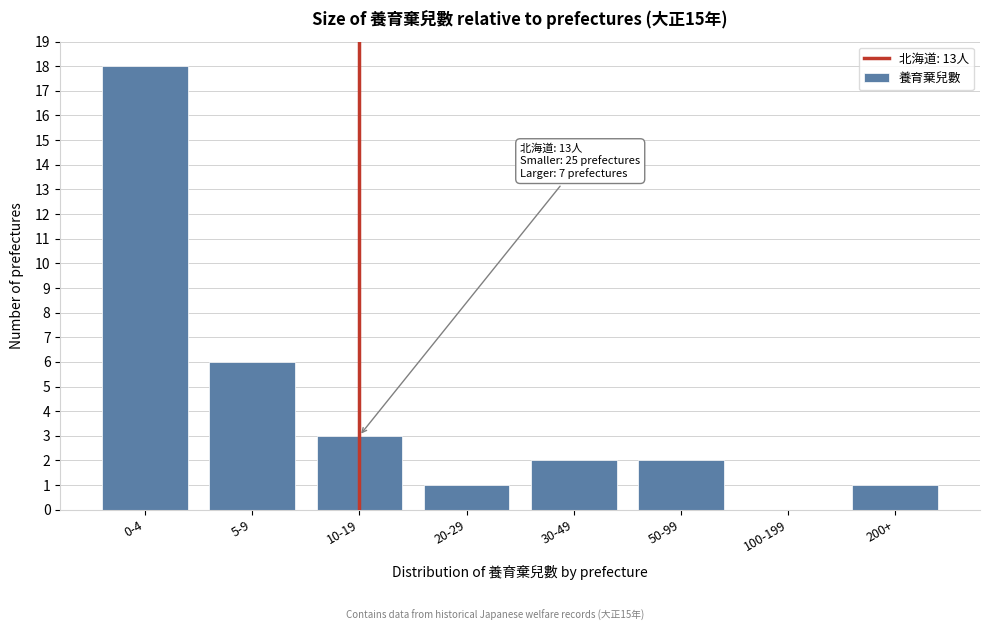

Reading left to right, transcribe all the data shown in this chart.

0-4=18	5-9=6	10-19=3	20-29=1	30-49=2	50-99=2	100-199=0	200+=1